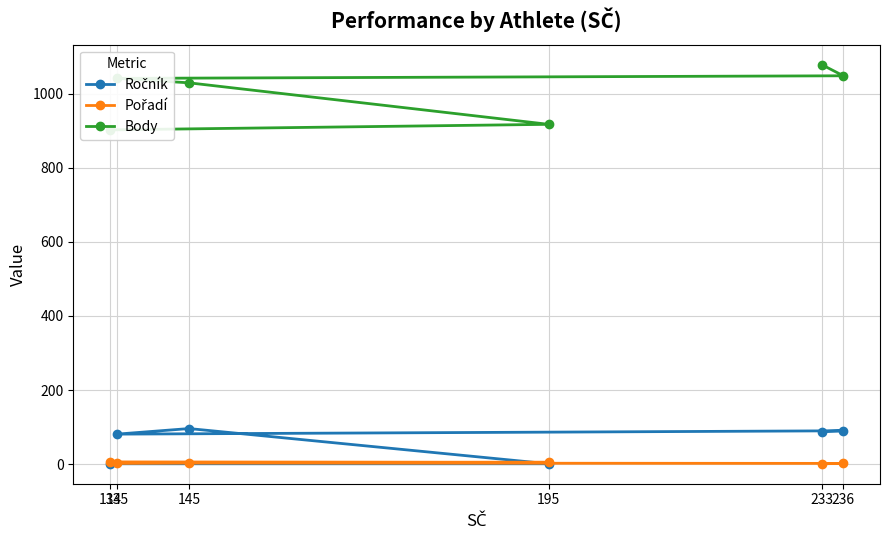

What is the difference between the Ročník values at 236 and 195?

89